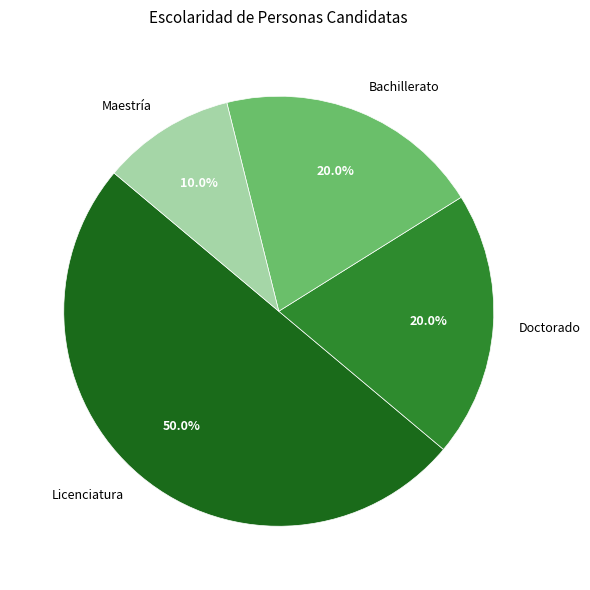

Is Doctorado the majority of the pie?

No